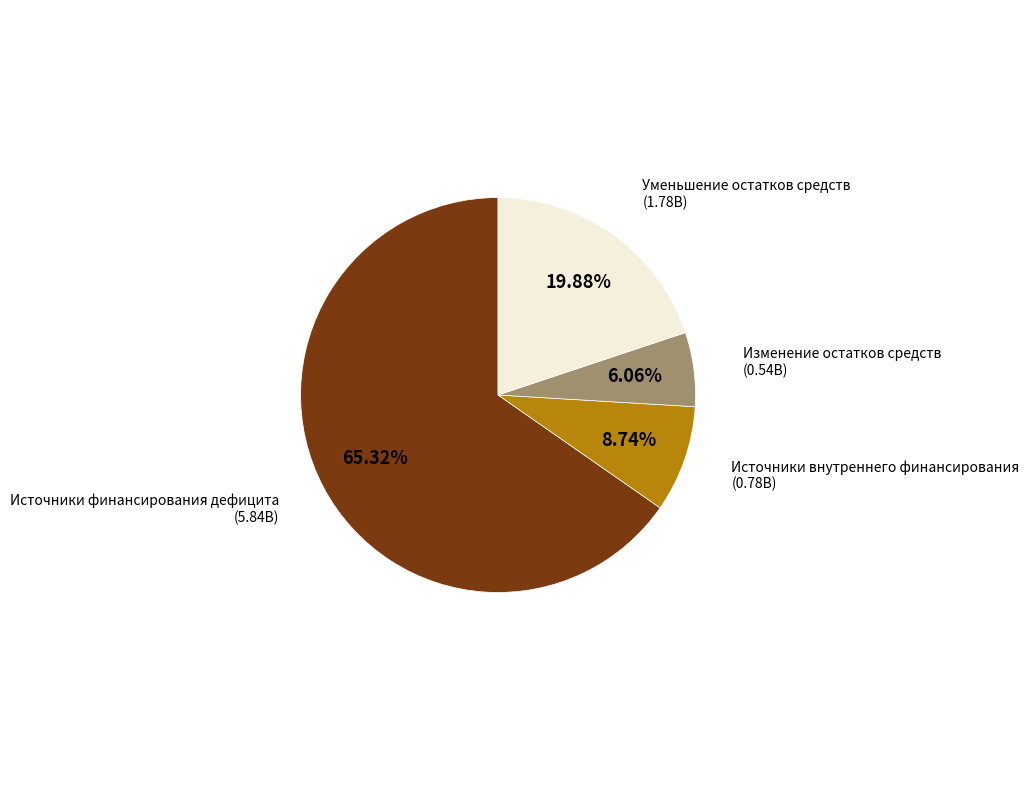

How many slices are in this pie chart?

4